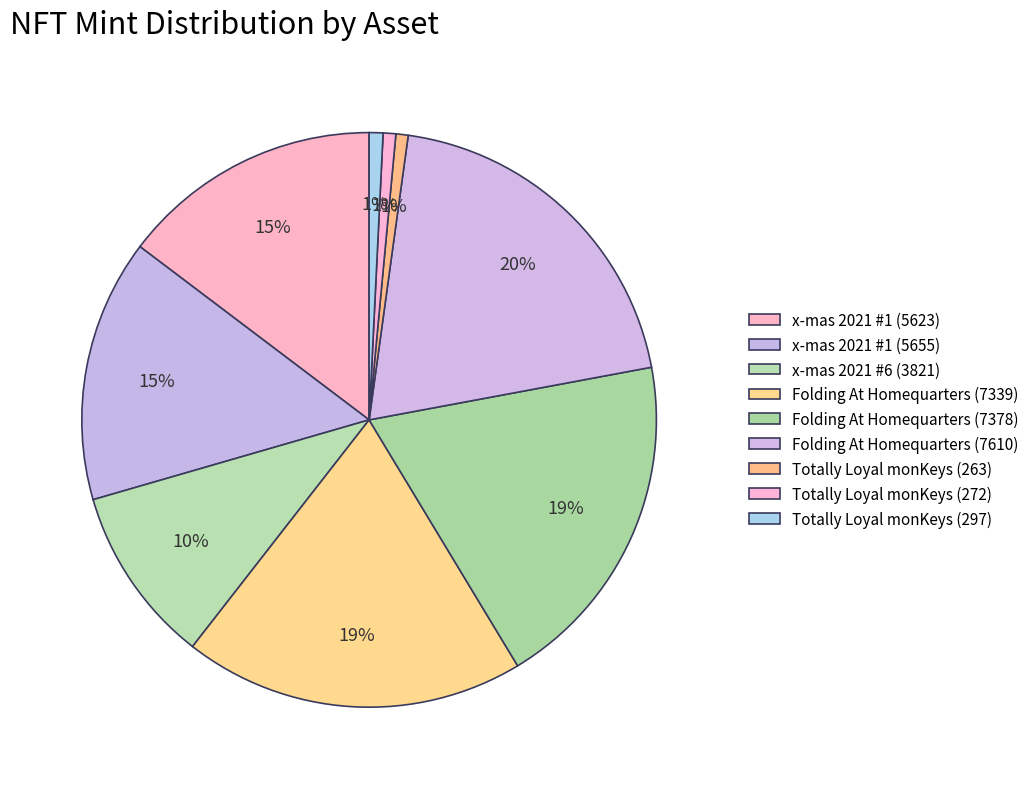

Count the number of slices in the pie.

9